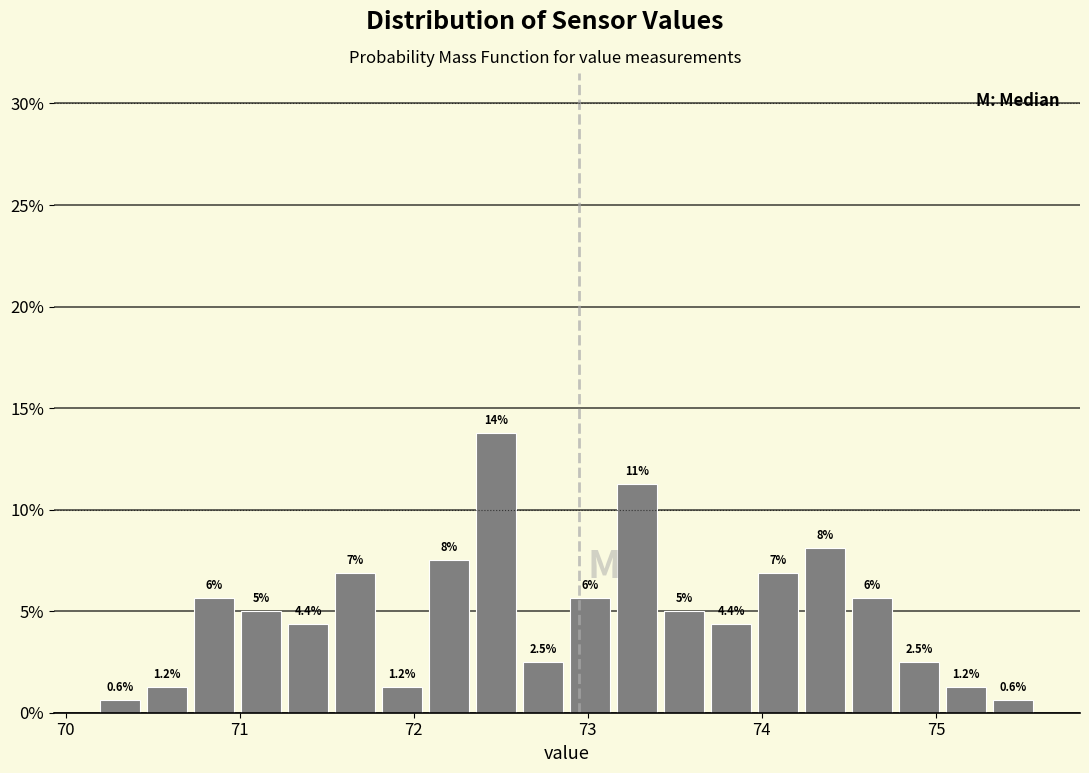

Read against the x-axis, roughly where is the centre of the tallest bar?

72.5